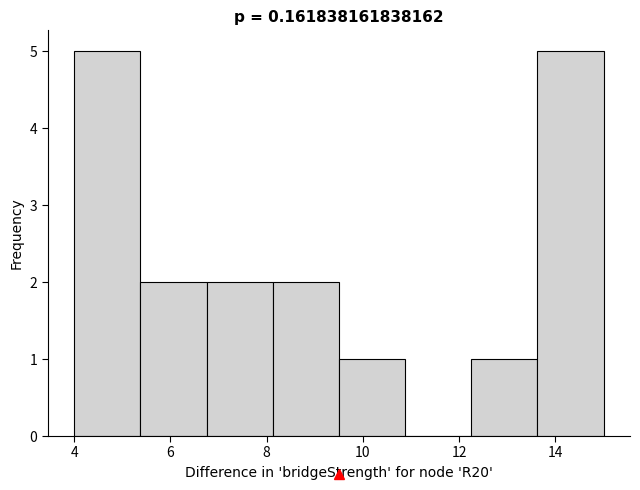

Reading left to right, list every bar in this chart as the range it spans on the x-axis followed by its height. Neither the bar edges nor the heights are printed on the chart, so give them approximately, as read against the axes.

4.0 to 5.4: 5
5.4 to 6.8: 2
6.8 to 8.2: 2
8.2 to 9.6: 2
9.6 to 10.8: 1
10.8 to 12.2: 0
12.2 to 13.6: 1
13.6 to 15.0: 5